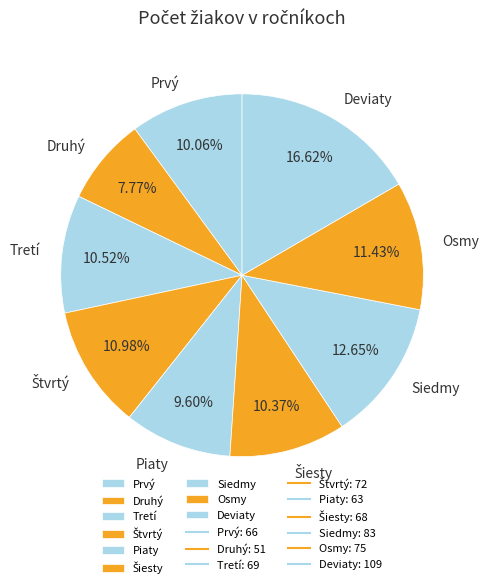

Is there a majority slice in this chart?

No